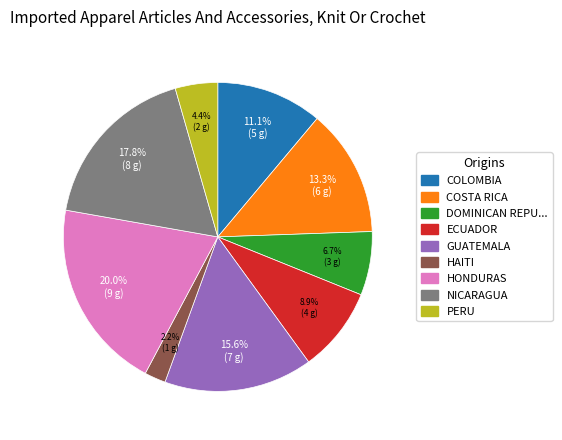

Is there a majority slice in this chart?

No